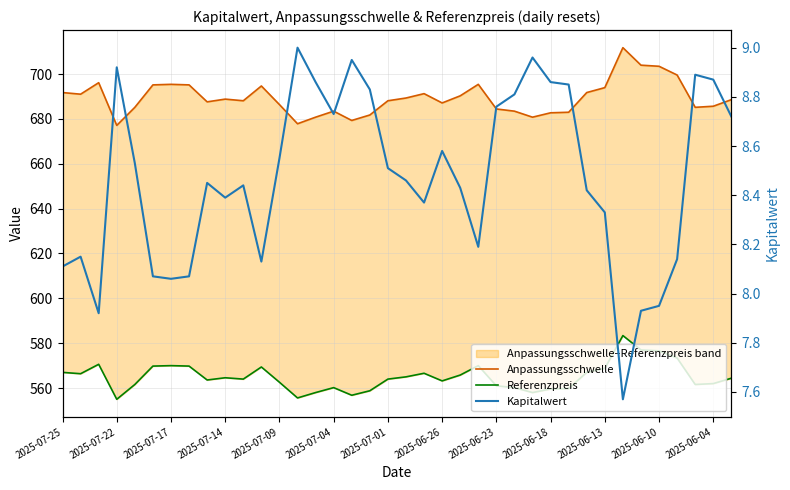

Count the number of data series in this chart.

3